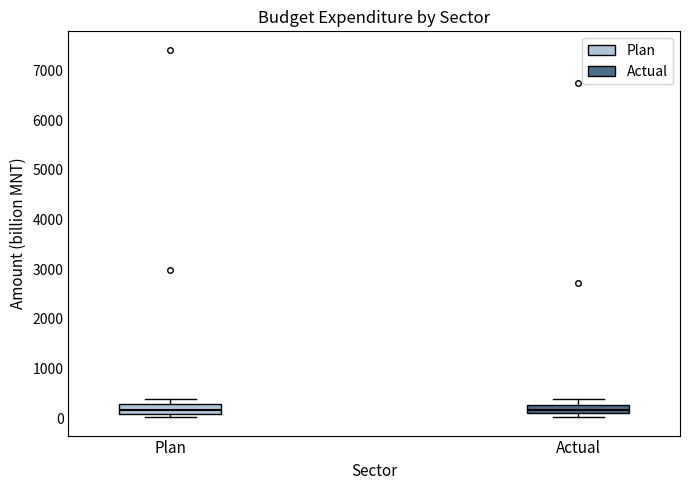

Where does the median line of the box for Plan sit on the y-axis? The values are not printed on the chart, so give them approximately, as read against the axis.

200